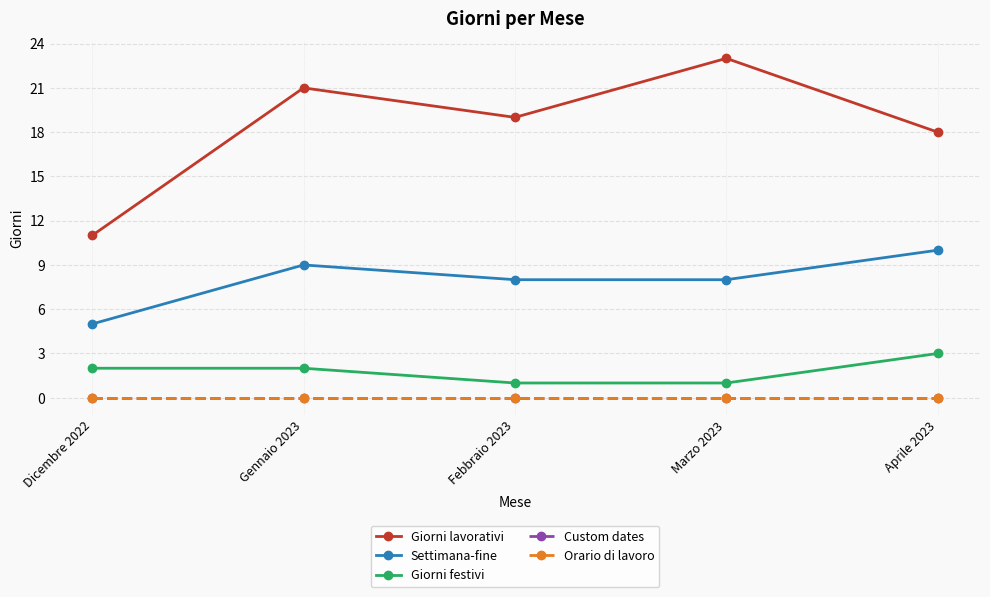

Rank the series at Dicembre 2022 from lowest to highest value.

Custom dates, Orario di lavoro, Giorni festivi, Settimana-fine, Giorni lavorativi